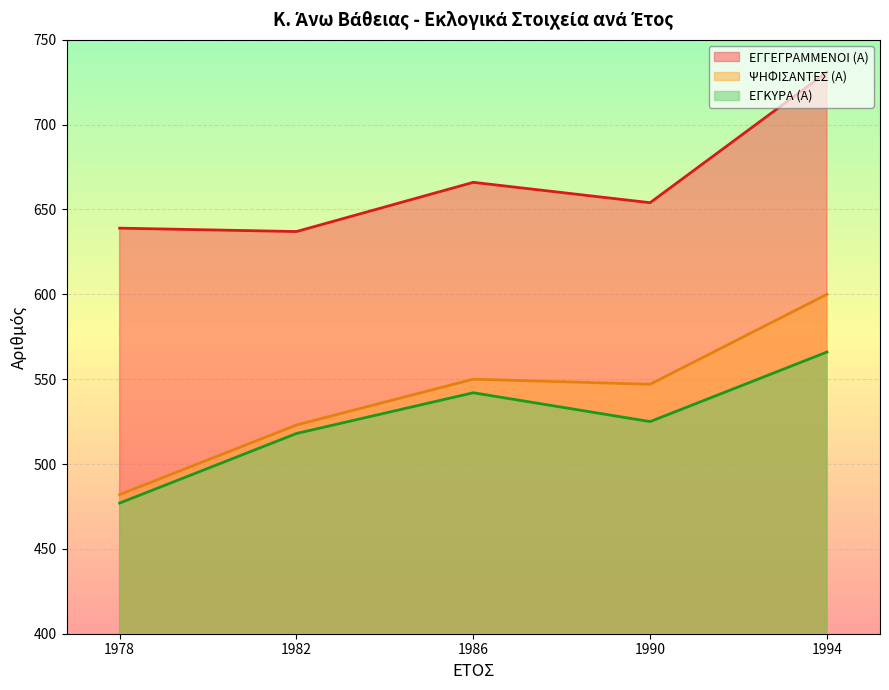

What is the difference between the maximum and second lowest values in the ΕΓΚΥΡΑ (Α) series?

48